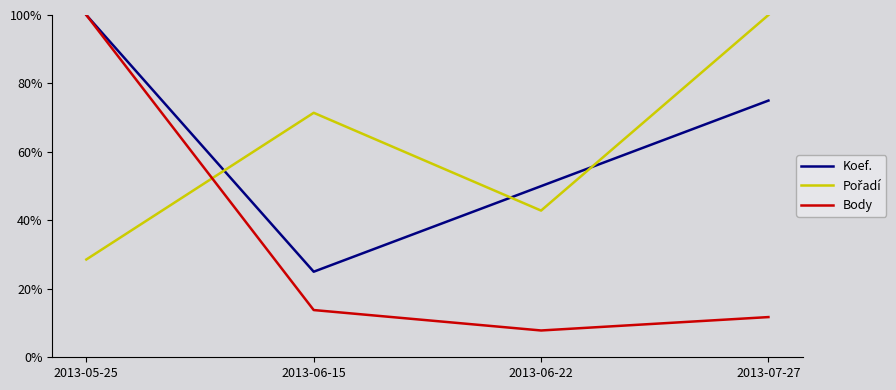

What is the approximate value of Body at 2013-05-25?

100.0